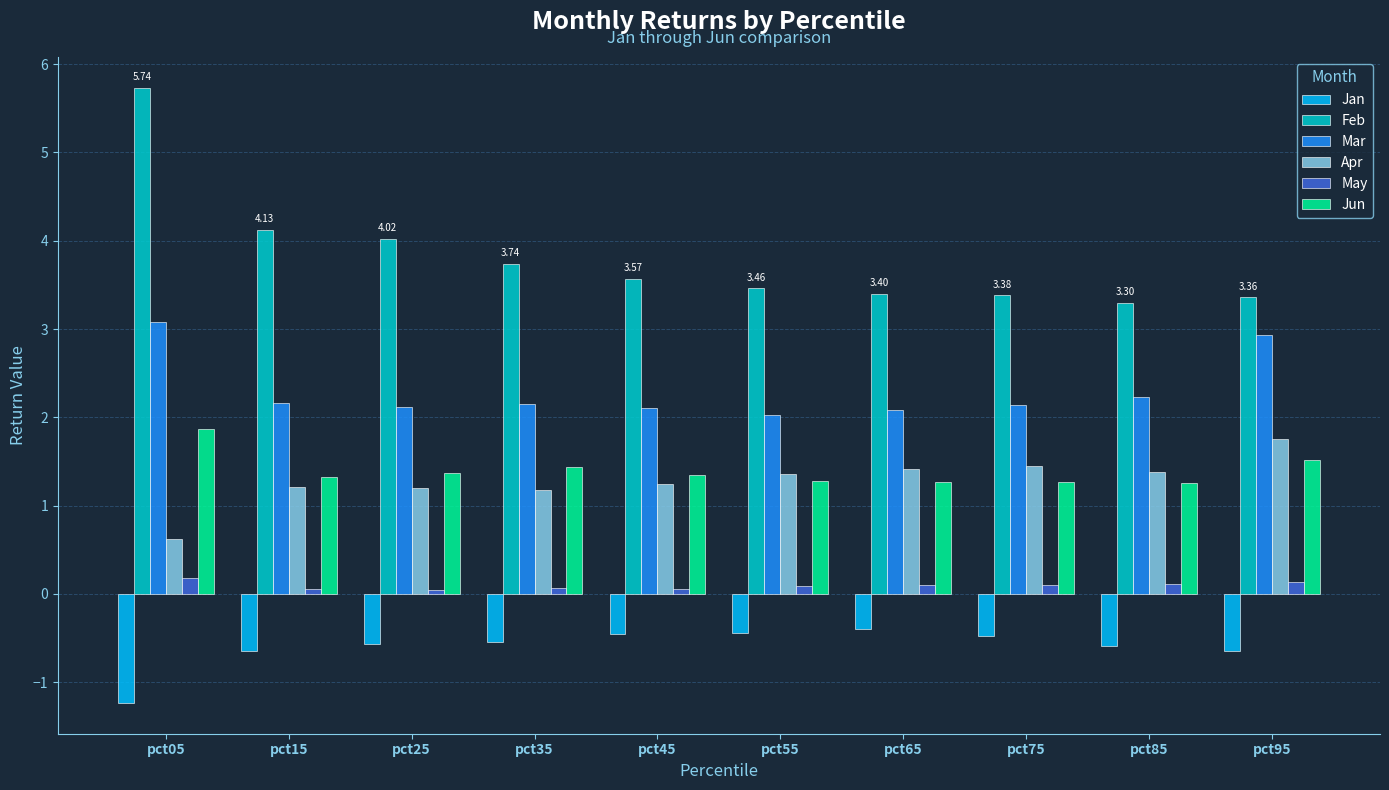

What is the difference between the Feb values at pct75 and pct35?

0.4